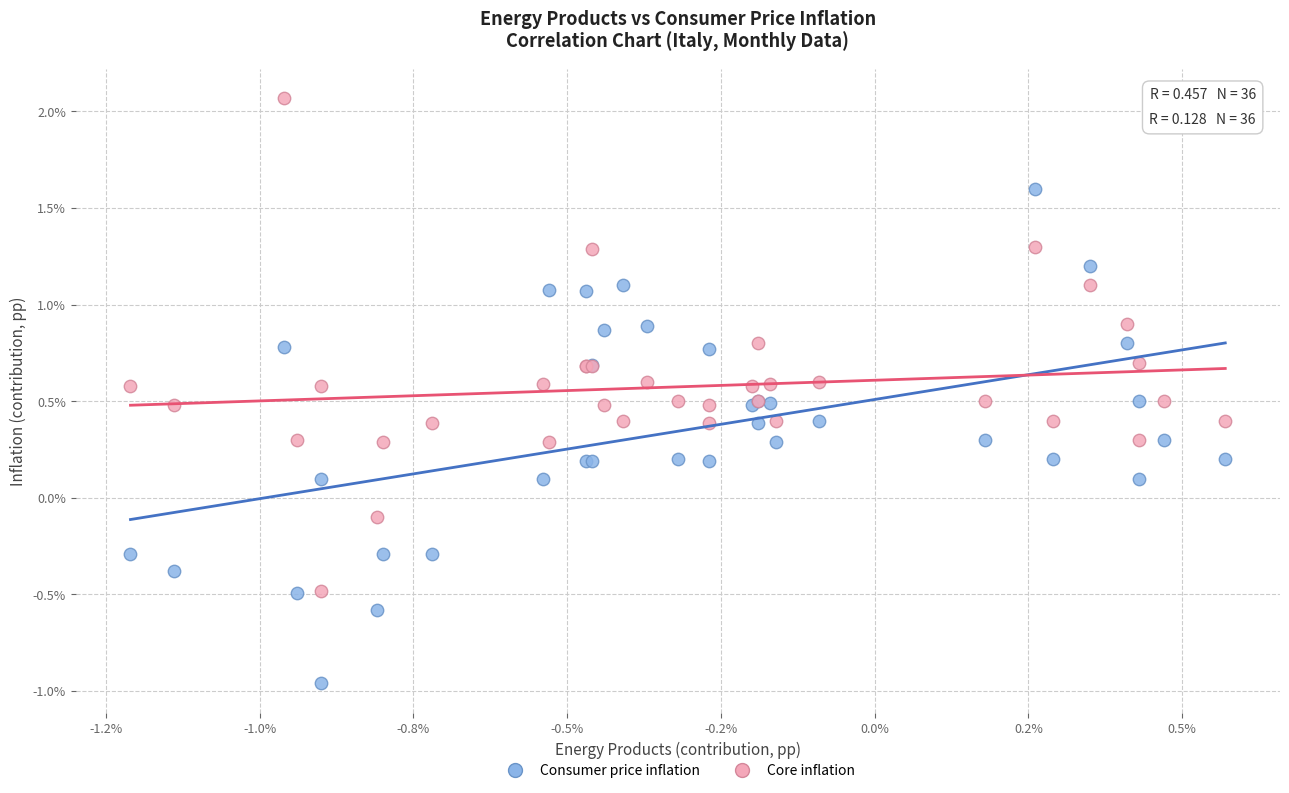

Which series reaches the minimum Y coordinate?

Consumer price inflation